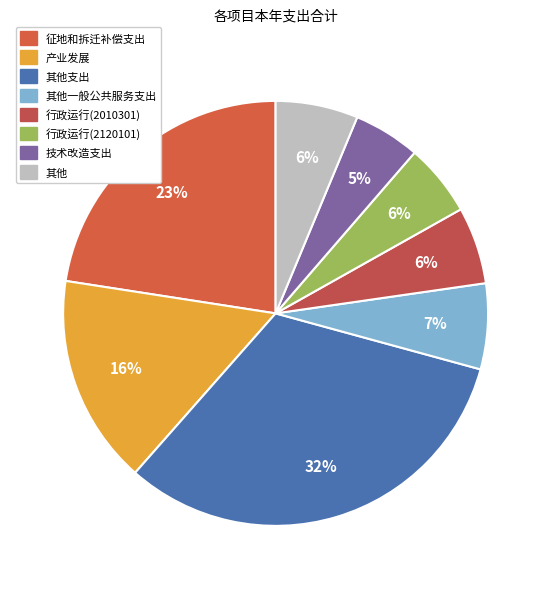

What percentage is the 其他一般公共服务支出 slice, to the nearest percent?

7%